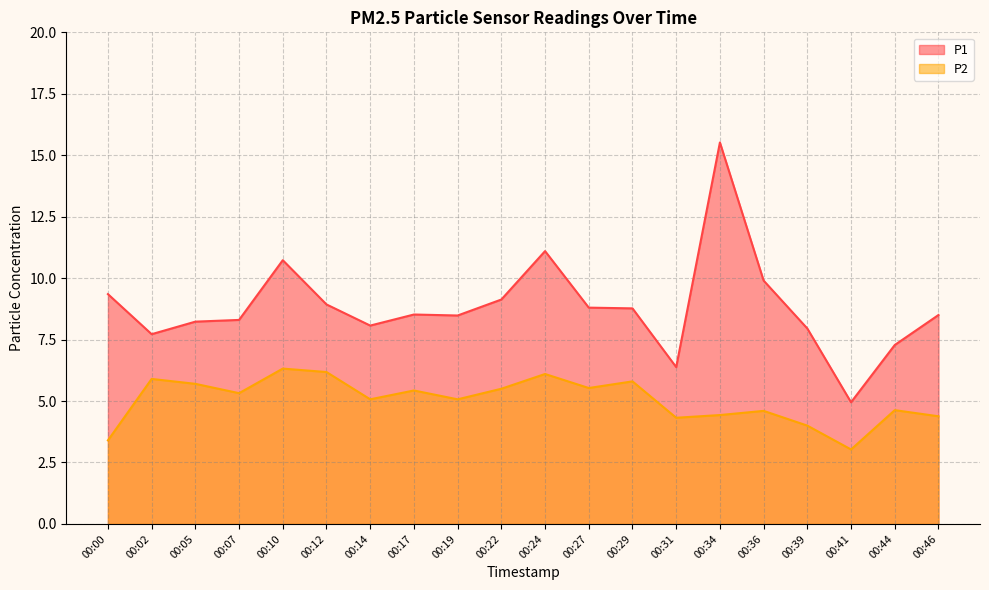

At which category is the sum across all series the highest?

00:34